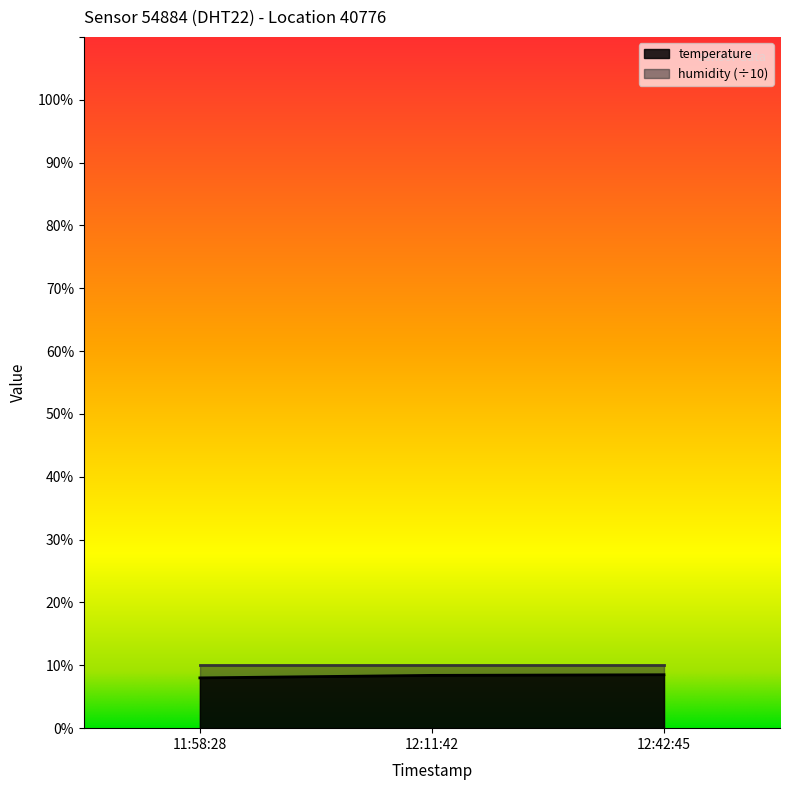

What is the value of the 1st point from the left?

8.0